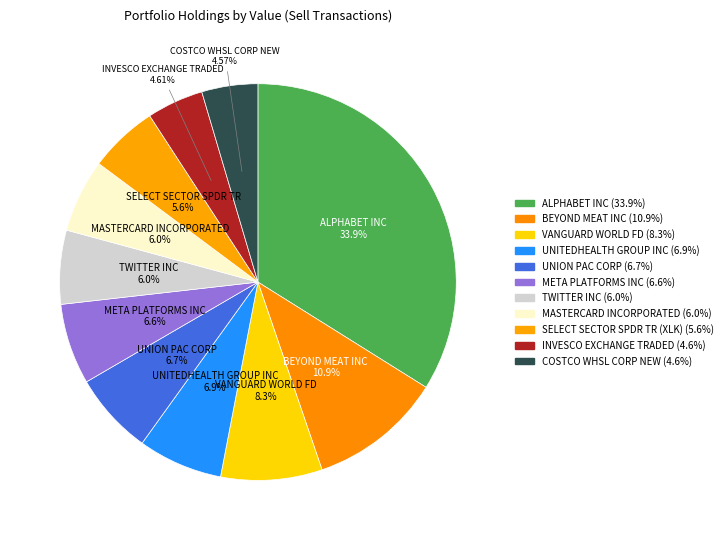

What percentage do SELECT SECTOR SPDR TR (XLK) and META PLATFORMS INC together represent?

12.2%